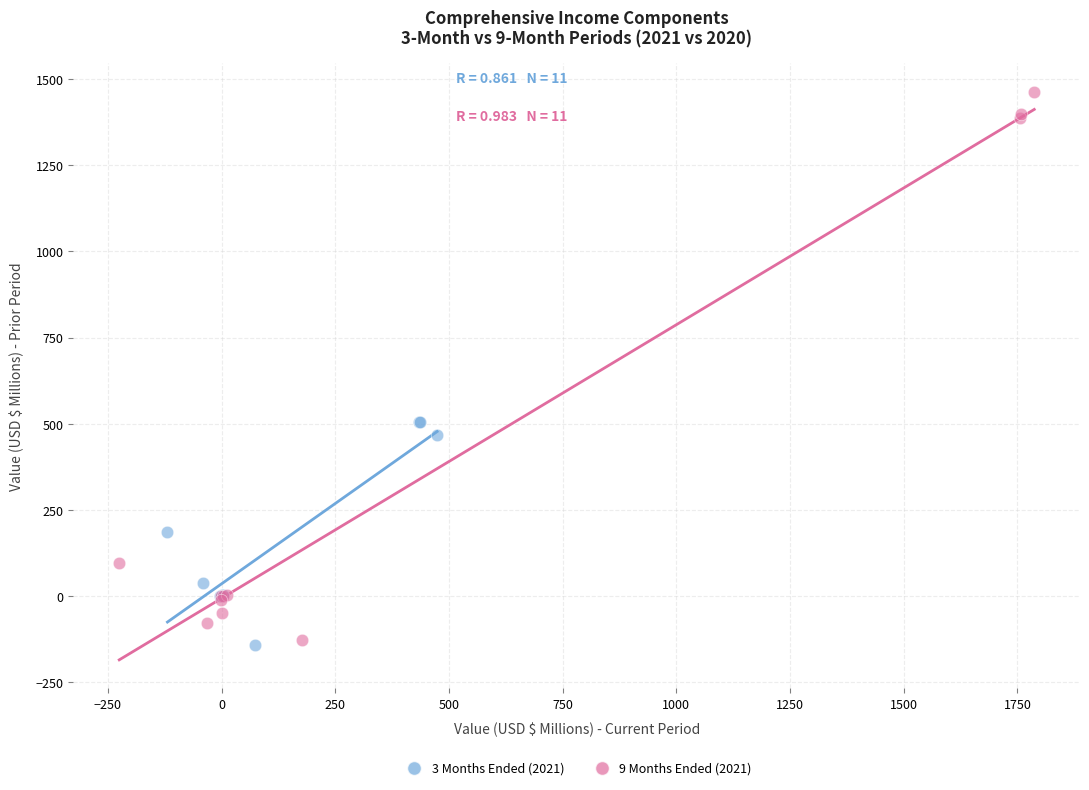

Which series contains the highest Y value?

9 Months Ended (2021)